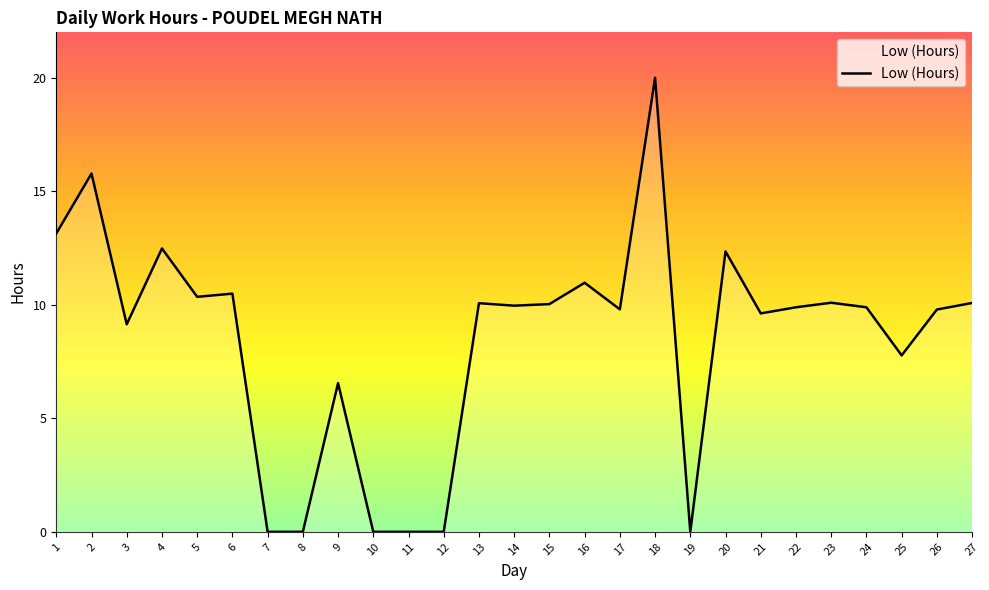

What is the difference between the maximum and second lowest values?

20.0